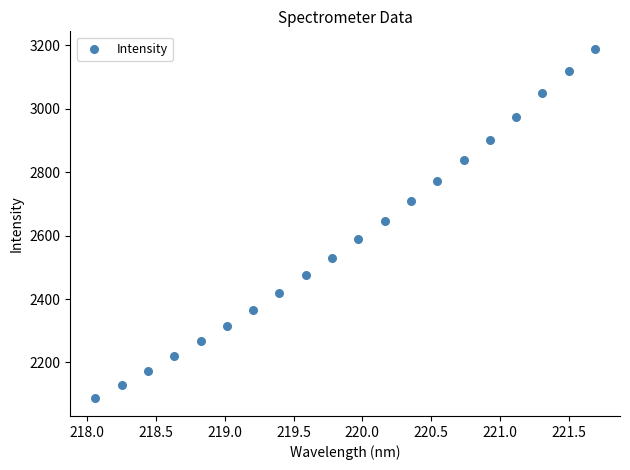

What is the range of X values (max minus min)?

3.6